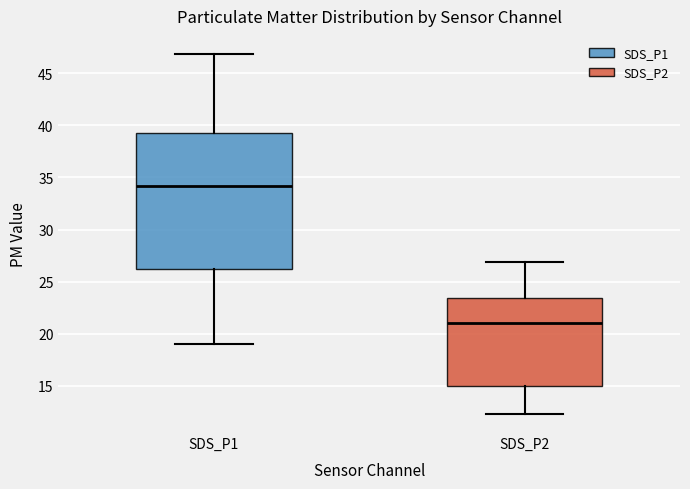

Which box has the highest median line?

SDS_P1